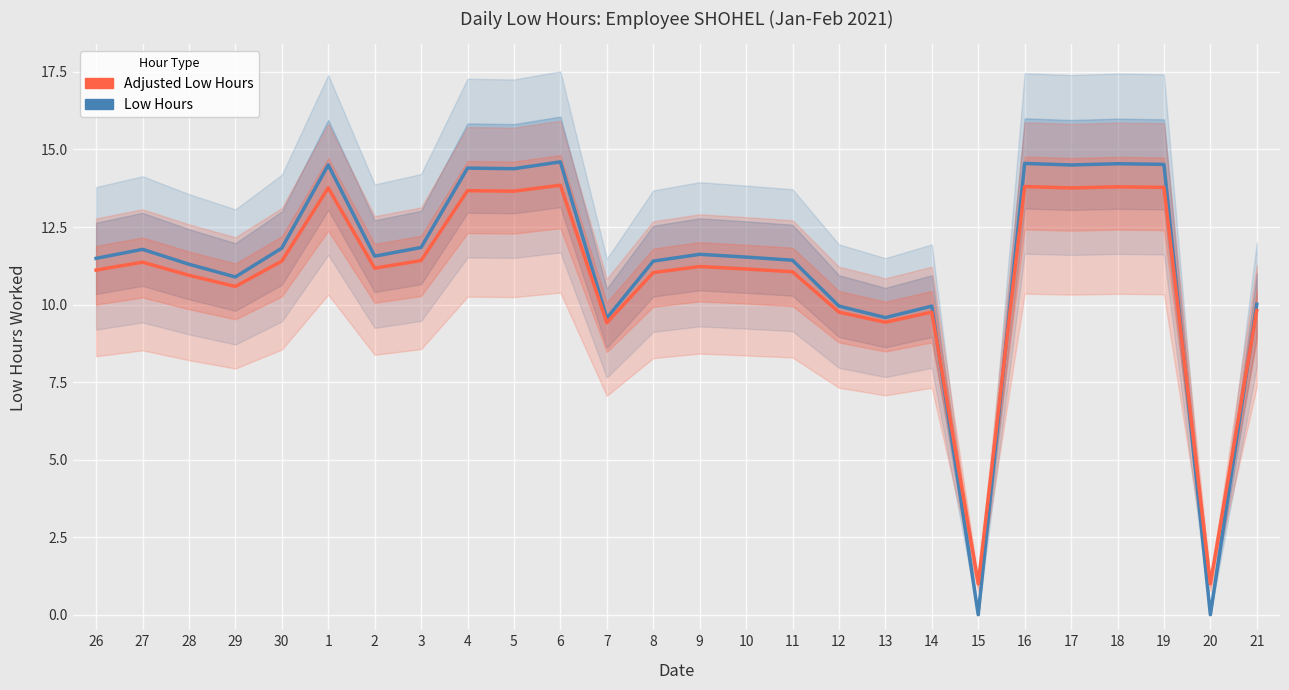

Where is Adjusted Low Hours nearest to the value 7?

7